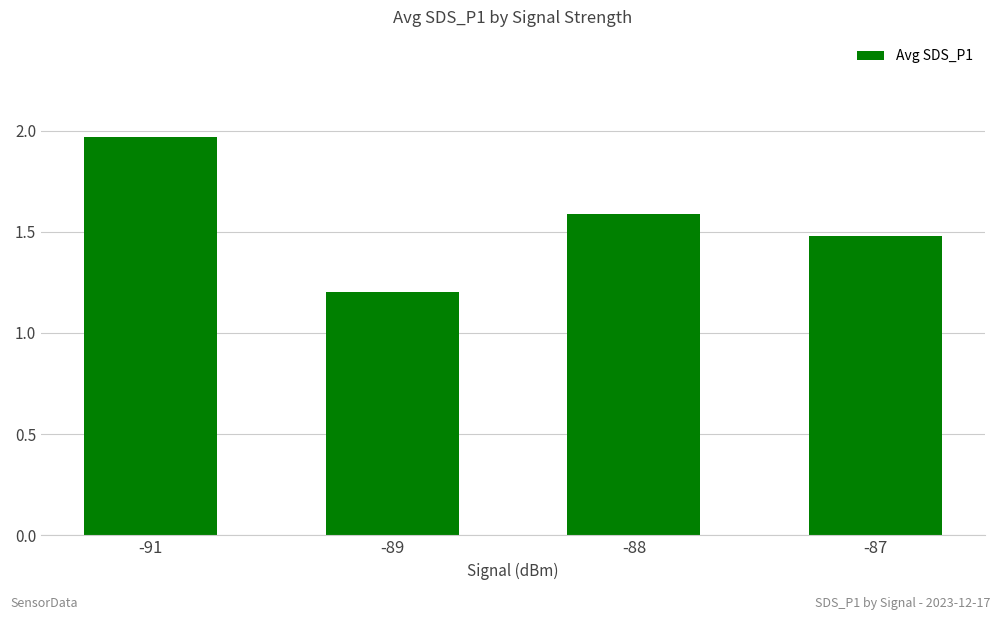

Does the chart contain any negative values?

No